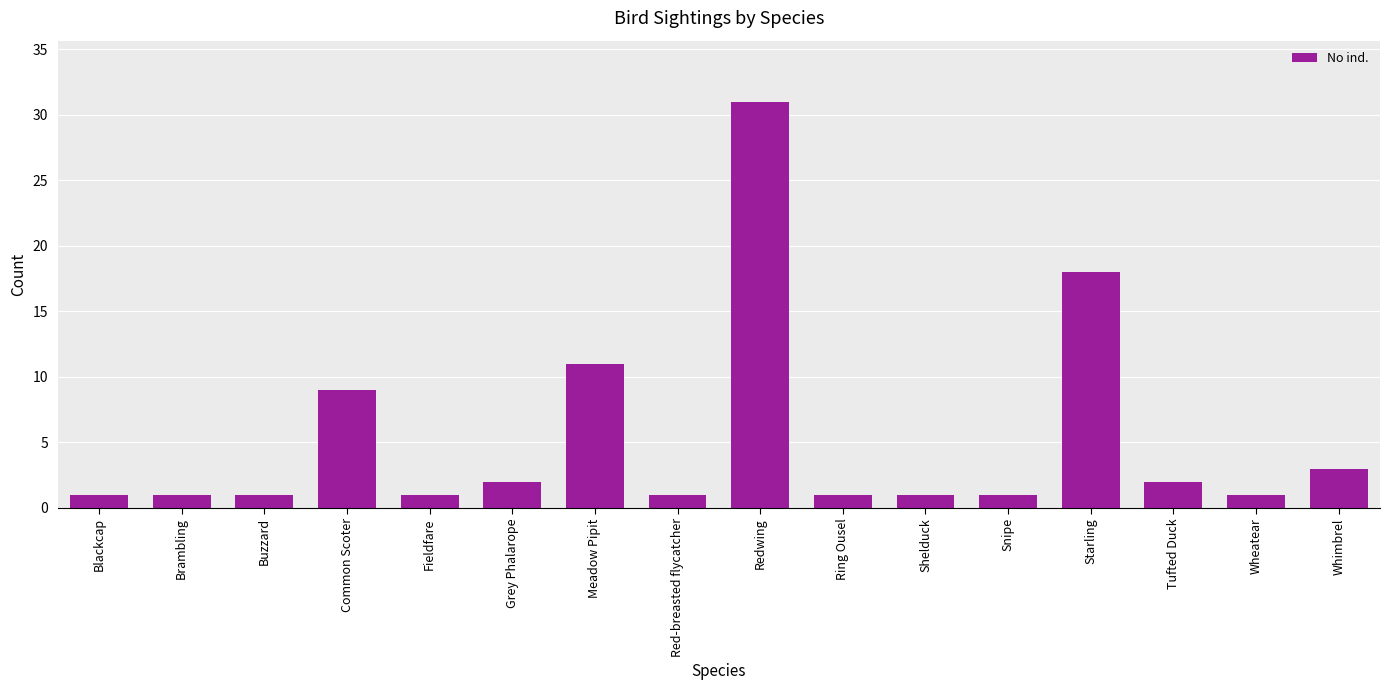

What is the difference between the second highest and minimum values?

17